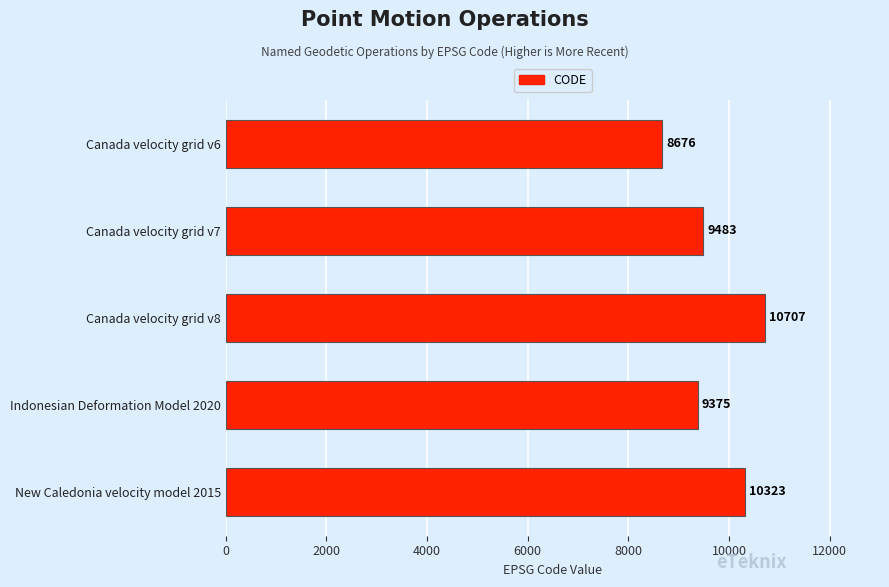

Reading bottom to top, extract all data points from this chart.

10323	9375	10707	9483	8676